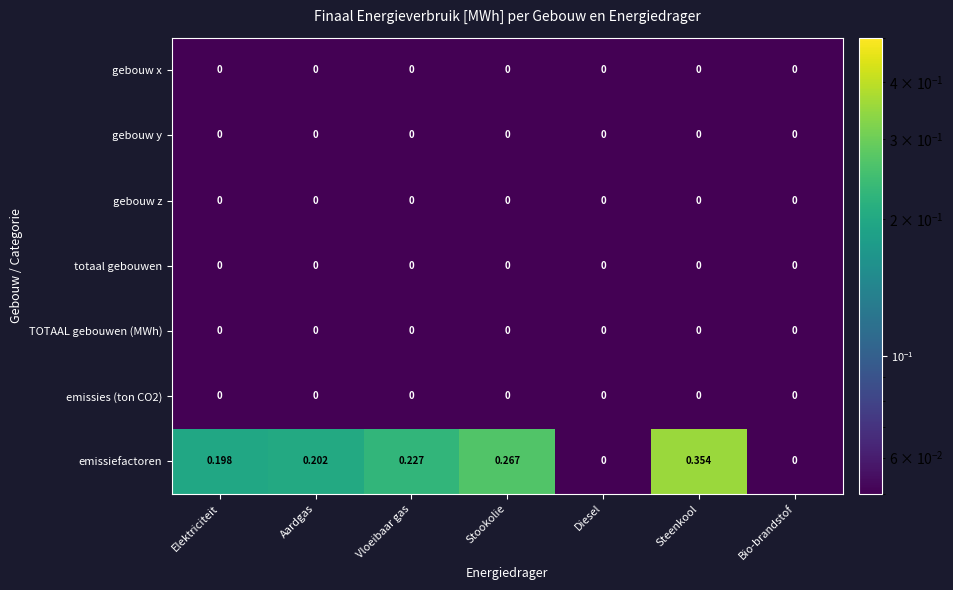

Which category has the highest value in the emissiefactoren series?

Steenkool